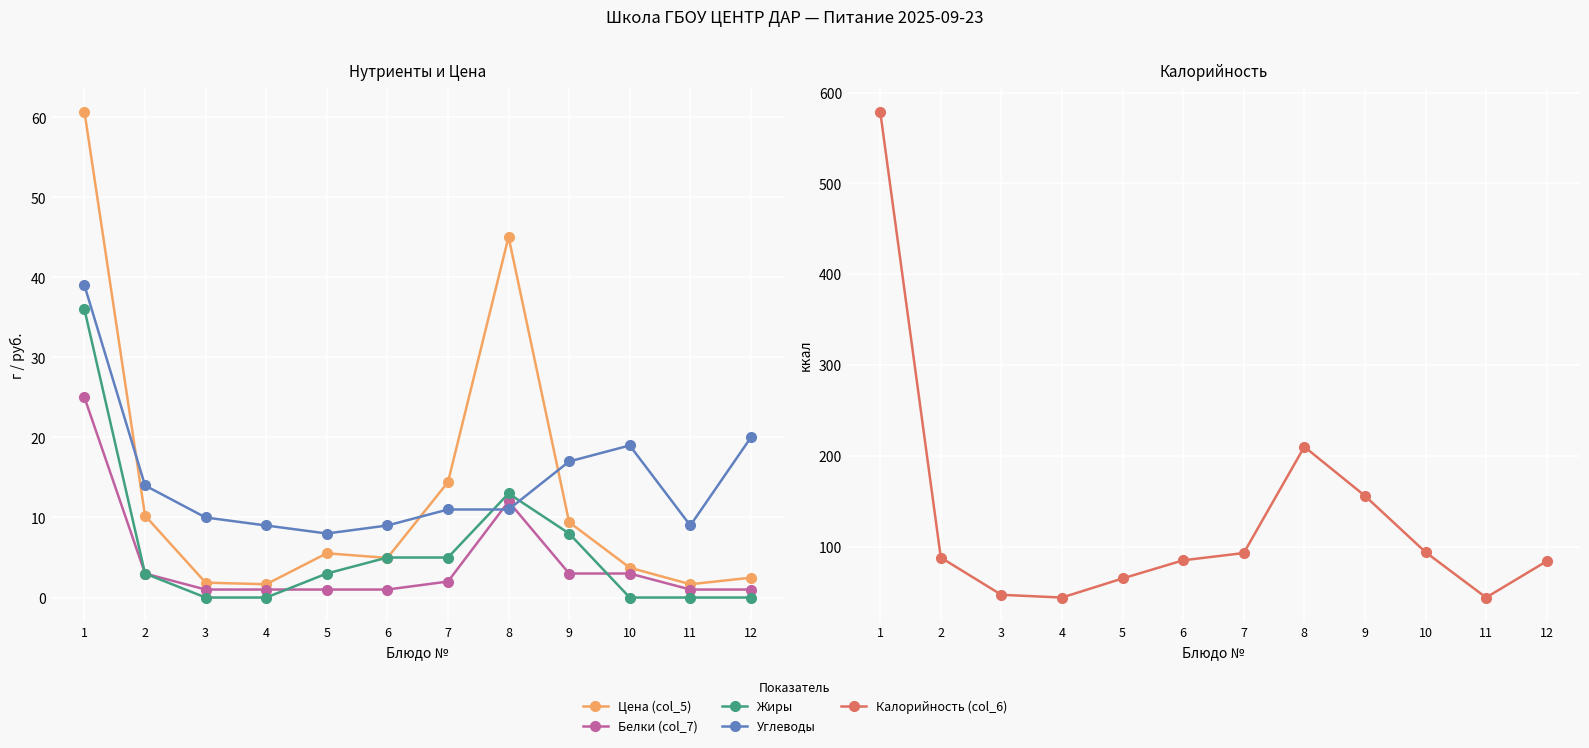

Reading left to right, list all the values displayed in this chart.

Цена (col_5): 60.7	10.2	1.9	1.7	5.5	5.0	14.4	45.1	9.4	3.7	1.7	2.5
Белки (col_7): 25.0	3.0	1.0	1.0	1.0	1.0	2.0	12.0	3.0	3.0	1.0	1.0
Жиры: 36.0	3.0	0.0	0.0	3.0	5.0	5.0	13.0	8.0	0.0	0.0	0.0
Углеводы: 39.0	14.0	10.0	9.0	8.0	9.0	11.0	11.0	17.0	19.0	9.0	20.0
Калорийность (col_6): 579.0	88.0	47.0	44.0	65.0	85.0	93.0	210.0	156.0	94.0	44.0	84.0